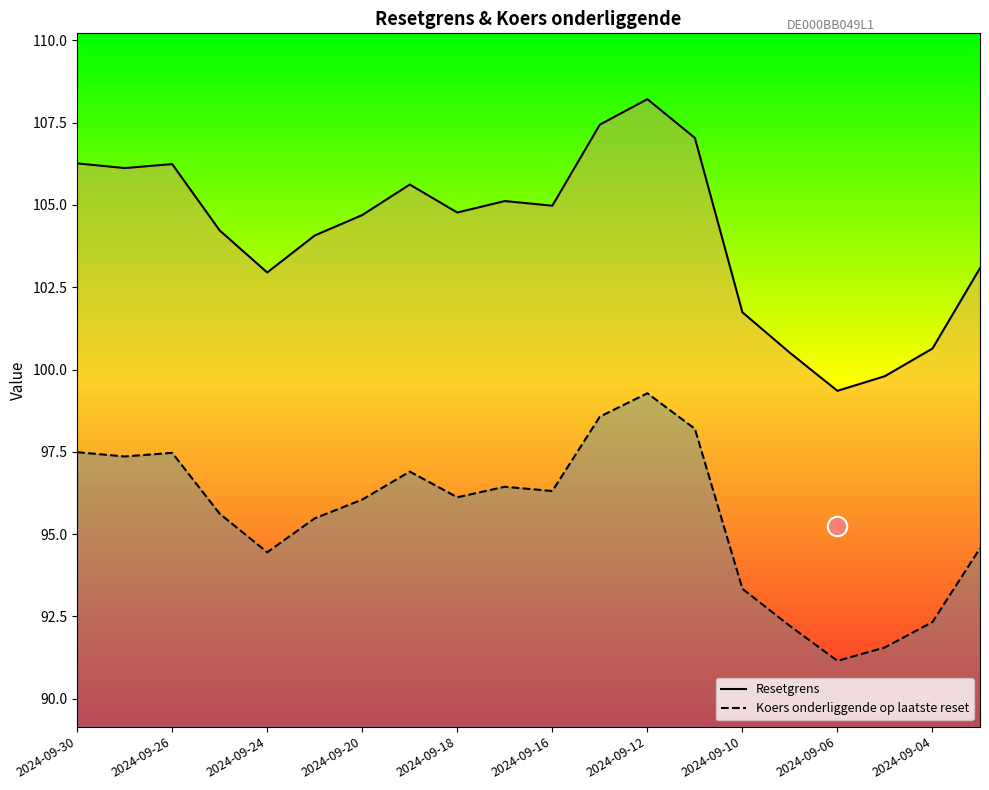

True or false: Resetgrens and Koers onderliggende op laatste reset cross at least once.

False